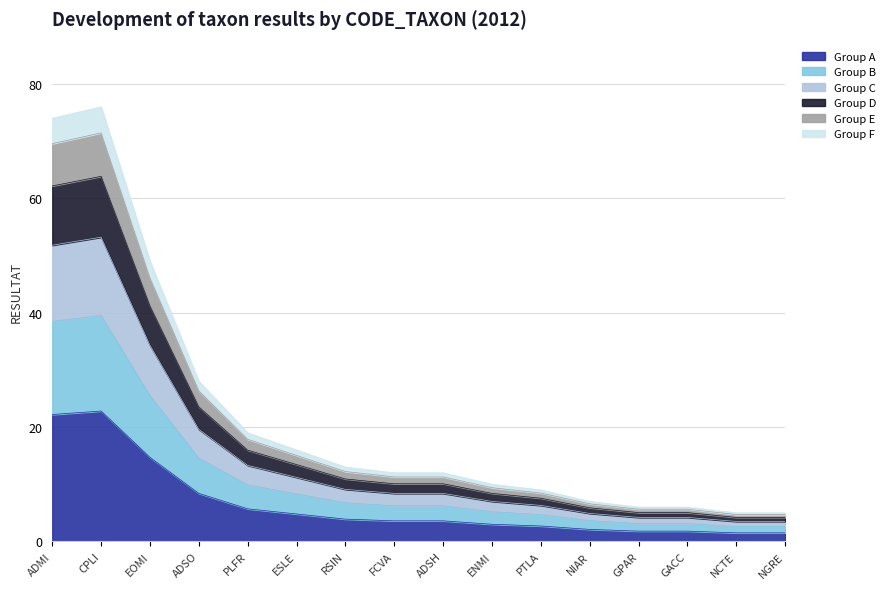

What is the sum of all values?

104.1